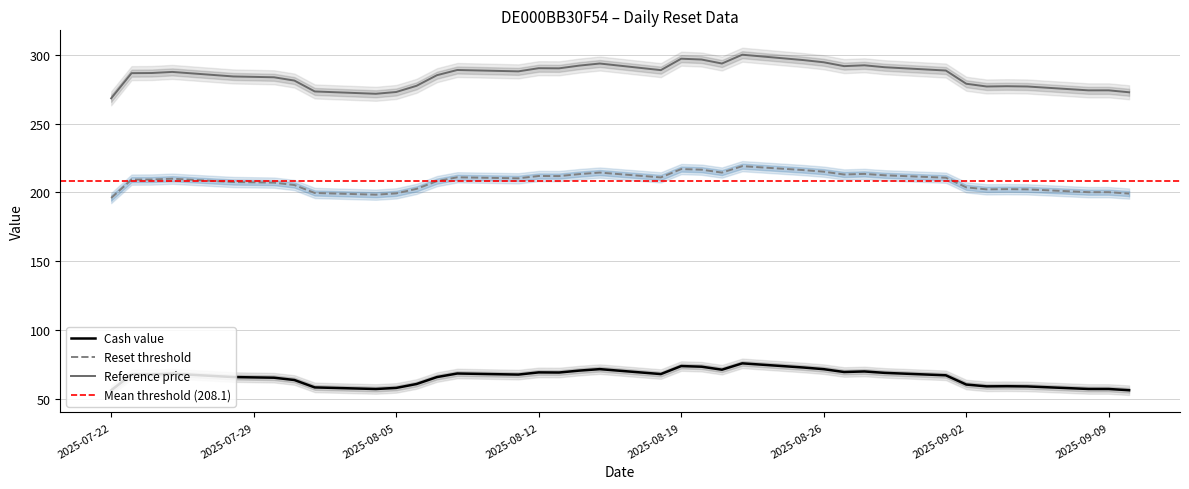

True or false: Cash value has more than 1 points higher than both neighbors.

True